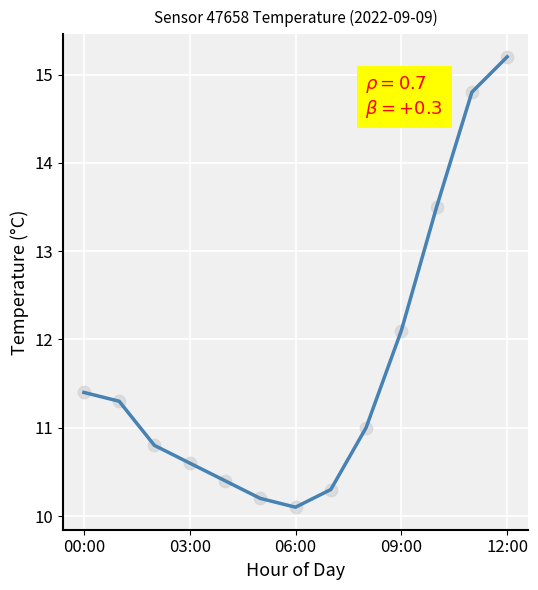

What is the smallest value displayed?

10.1